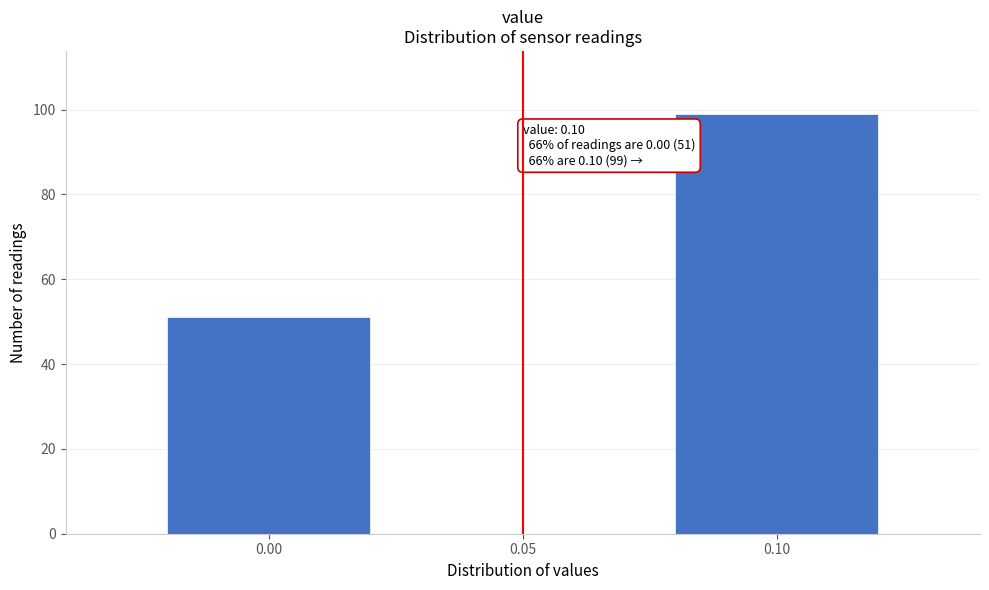

Reading left to right, extract all data points from this chart.

0.00=51	0.05=0	0.10=99